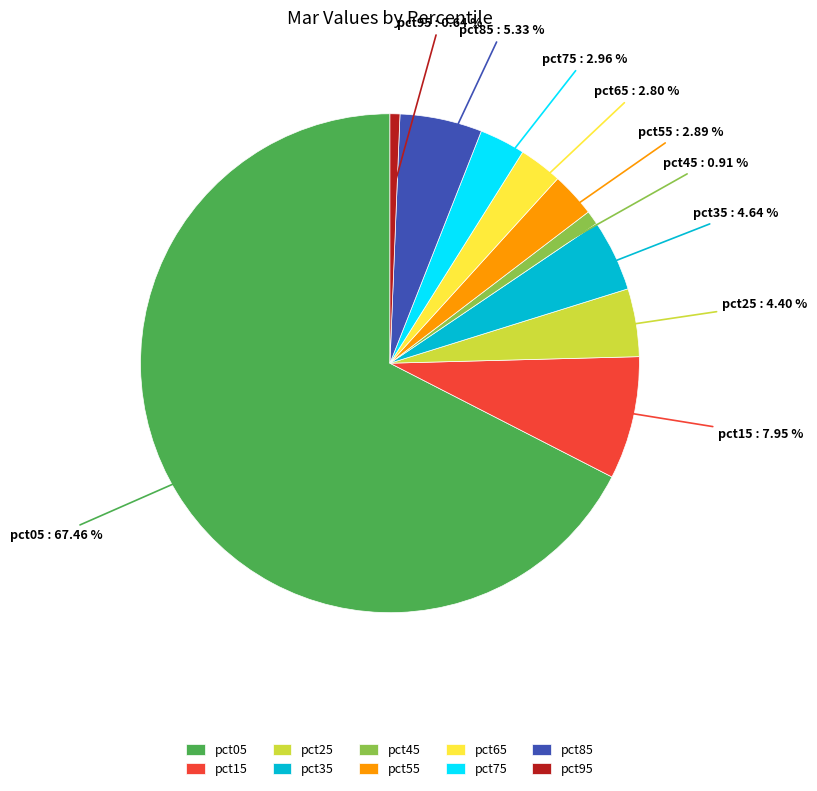

To the nearest percent, what is the average slice percentage?

10%